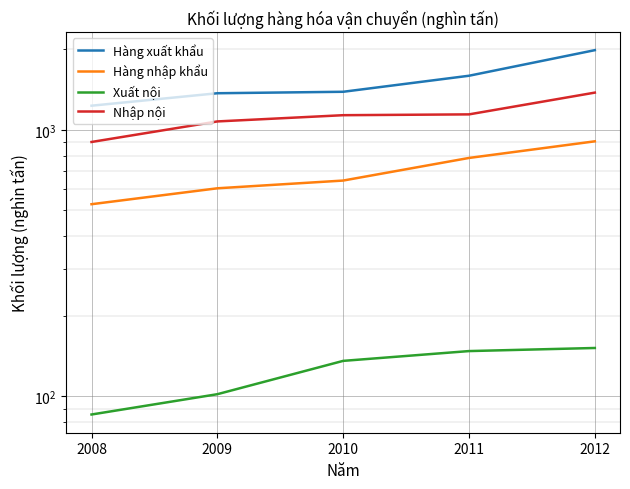

Reading right to left, what are all the values shown in this chart?

Hàng xuất khẩu: 2012=1988.0	2011=1594.0	2010=1388.0	2009=1370.6	2008=1230.8
Hàng nhập khẩu: 2012=905.0	2011=784.0	2010=645.0	2009=603.3	2008=525.9
Xuất nội: 2012=152.0	2011=148.0	2010=136.0	2009=102.0	2008=85.6
Nhập nội: 2012=1378.0	2011=1142.0	2010=1134.0	2009=1074.5	2008=899.9